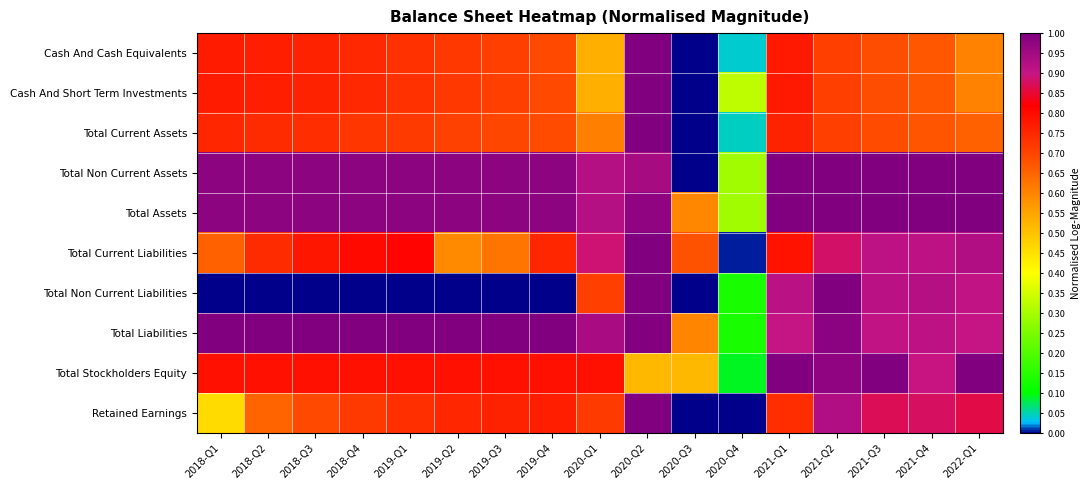

Count the number of data series in this chart.

10